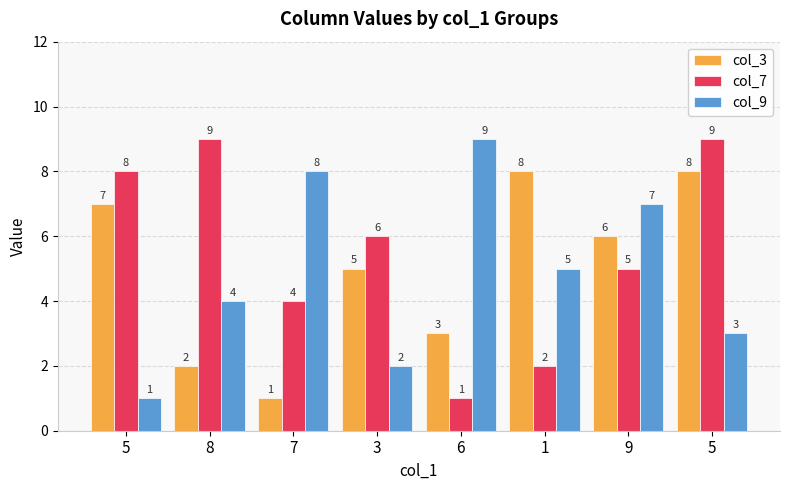

What are all the series names shown in the legend?

col_3, col_7, col_9